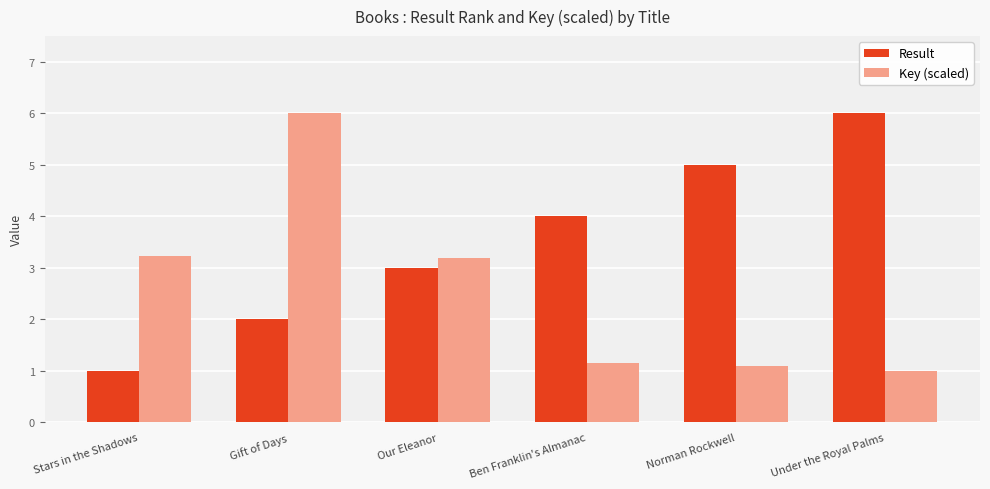

Reading left to right, list all the values displayed in this chart.

Result: 1.0	2.0	3.0	4.0	5.0	6.0
Key (scaled): 3.2	6.0	3.2	1.1	1.1	1.0